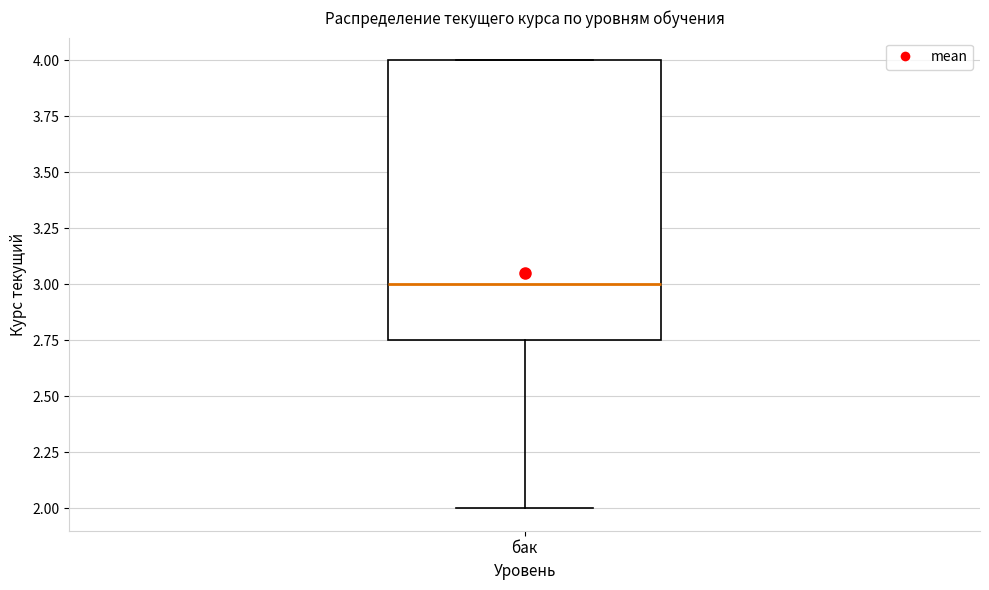

Transcribe this box plot: give where the median line is, the range the box spans, and where the two whiskers end, as read against the y-axis. The values are not printed on the chart, so give them approximately, as read against the axis.

median 3.00, box 2.75 to 4.00, whiskers 2.00 to 4.00